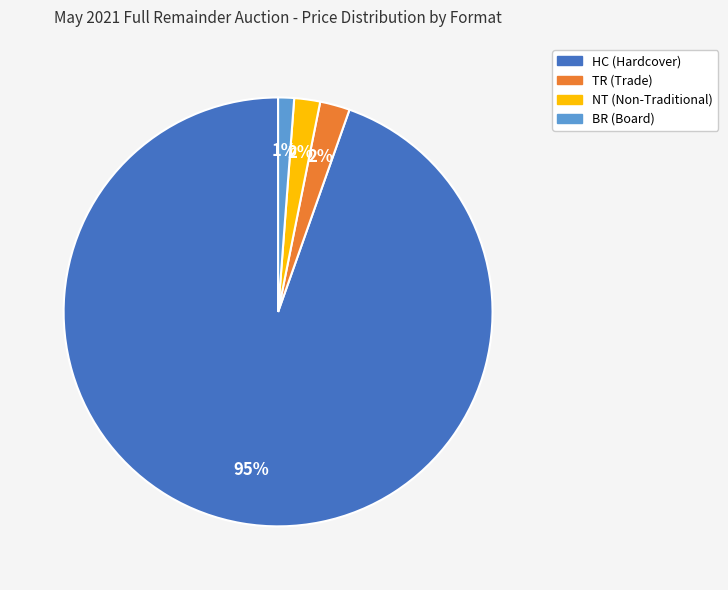

Approximately how many times larger is the value at BR compared to TR?

0.5